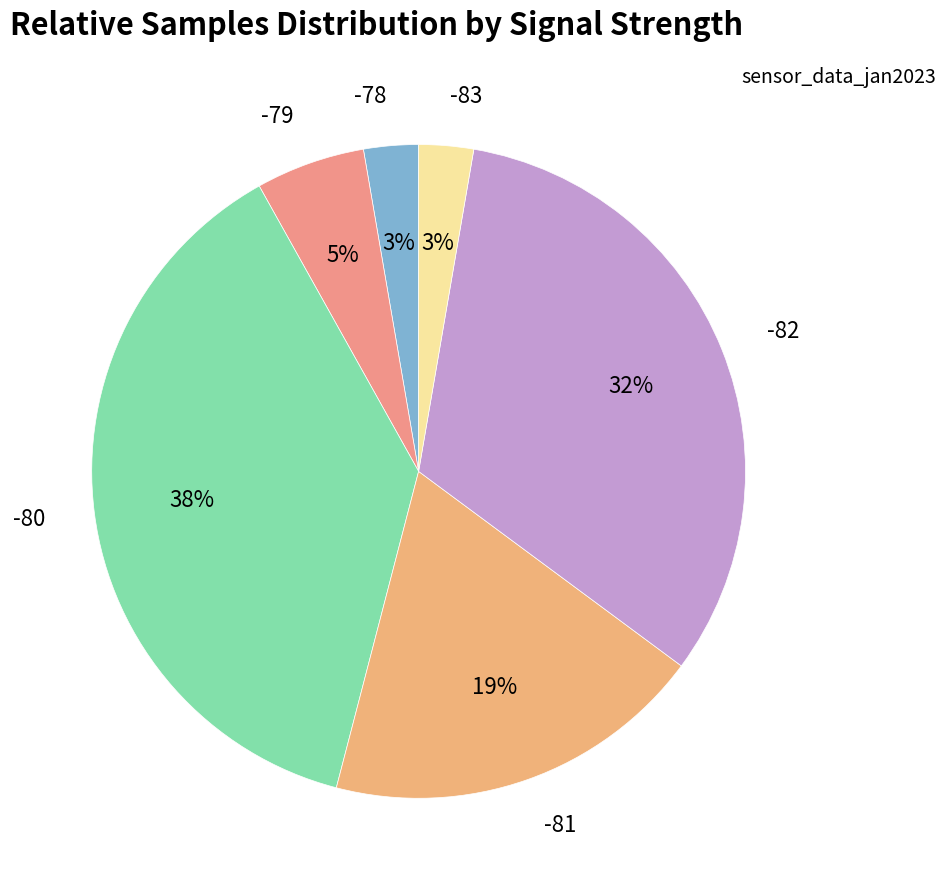

Does any single category account for the majority?

No